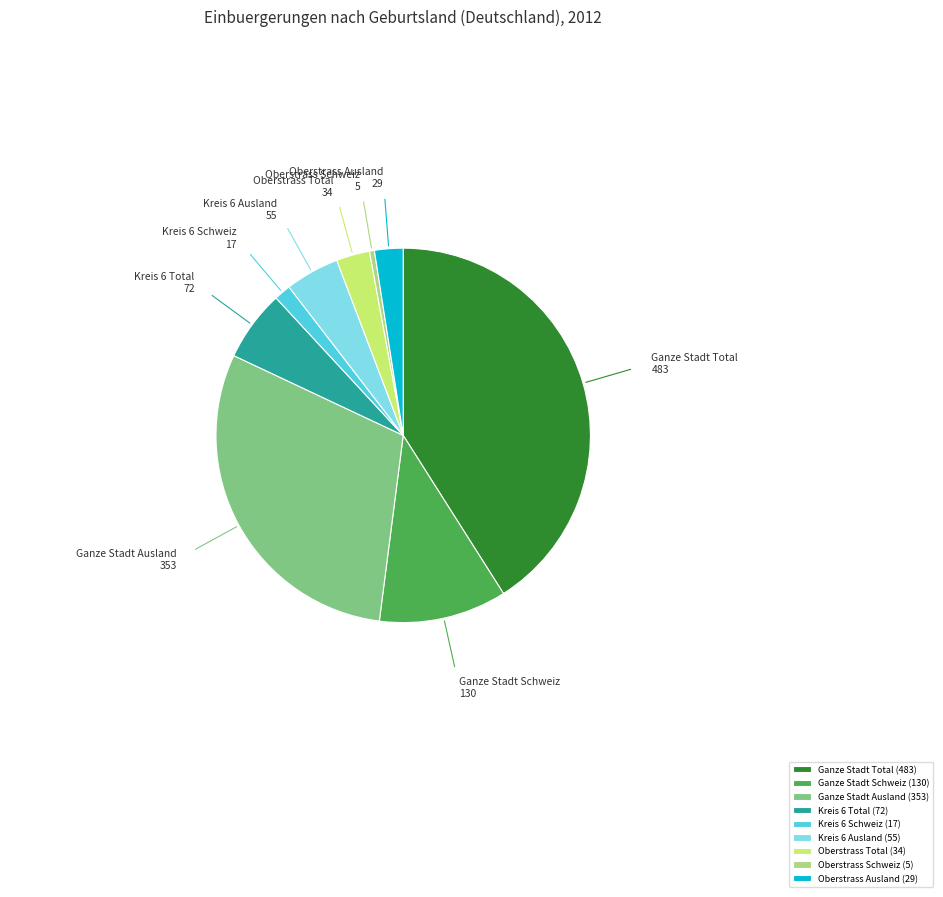

Does any single category account for the majority?

No